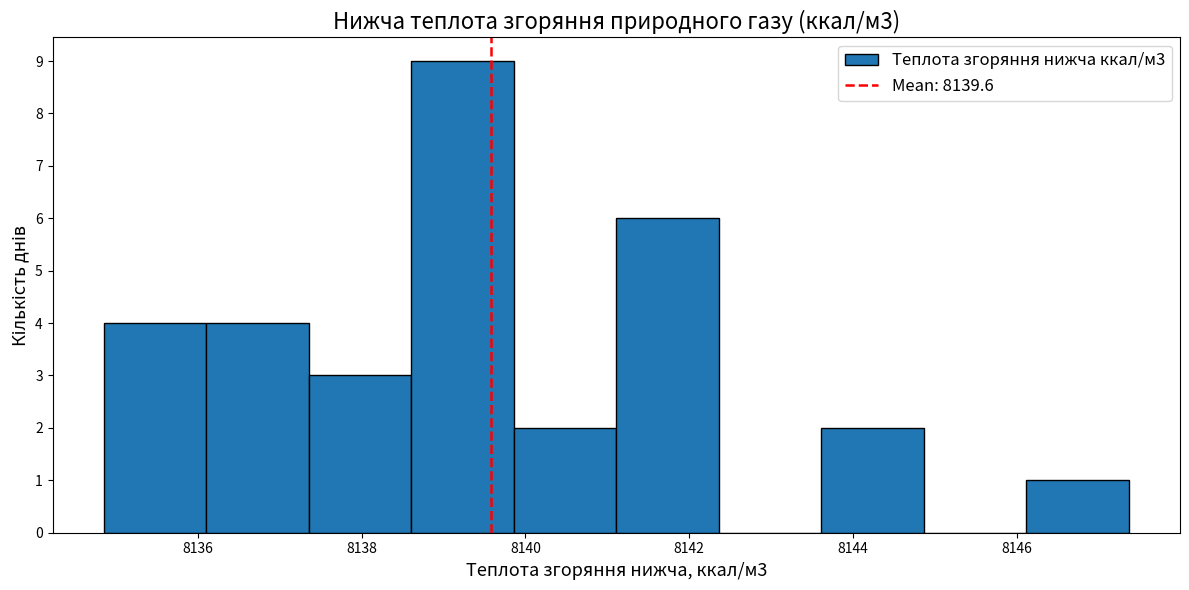

Which range on the x-axis has the tallest bar?

8138.6 to 8139.8